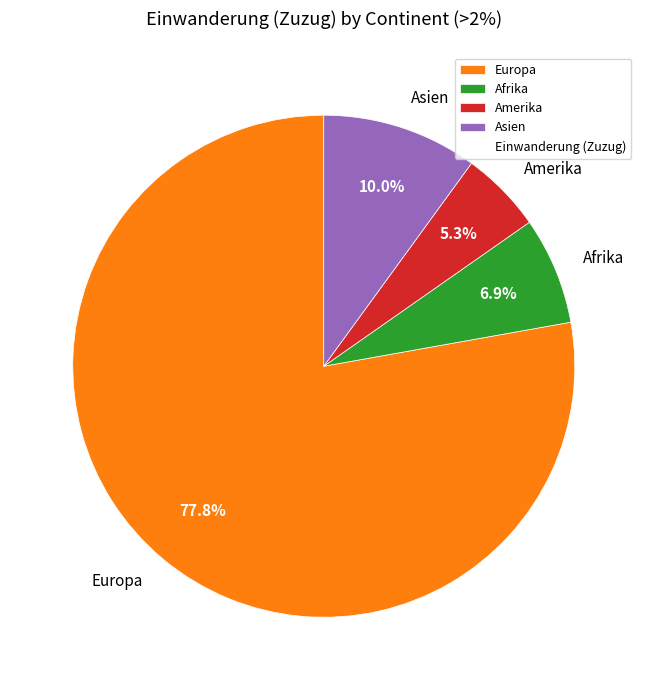

How many segments does this pie chart have?

4